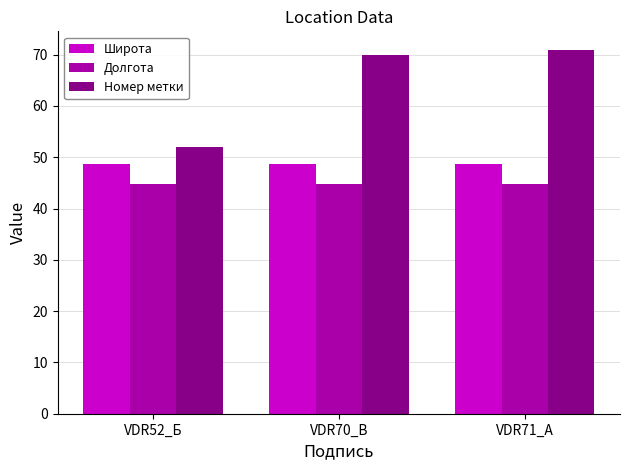

What is the spread (max minus min) of values at VDR52_Б?

7.2